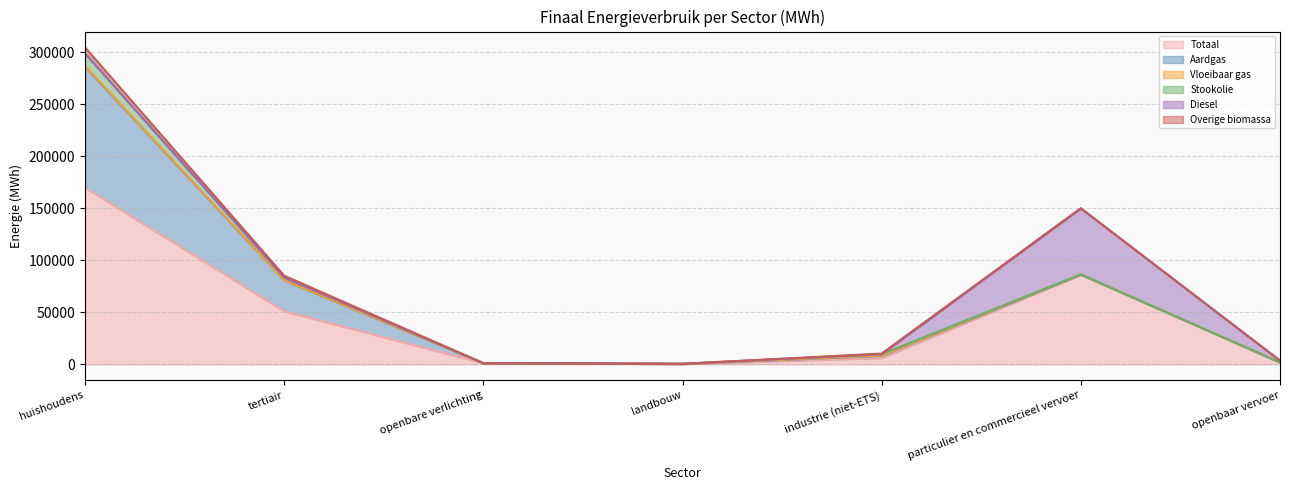

How many data points in Totaal (line) are above 6080?

4